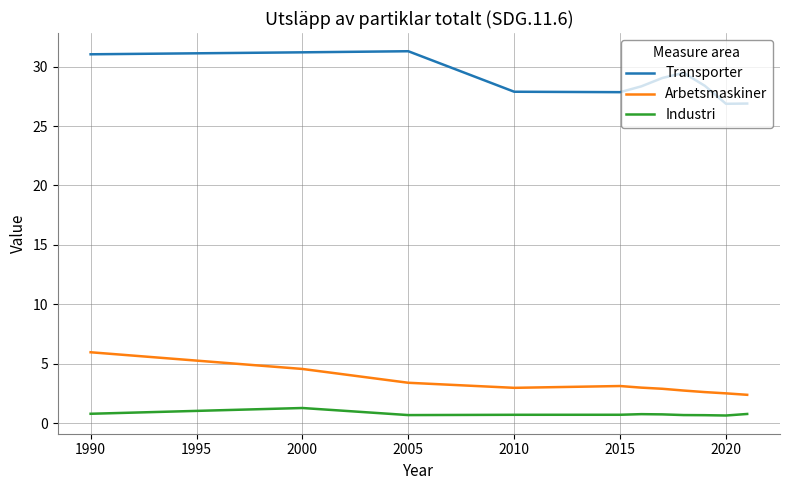

Which series has the largest total across all categories?

Transporter